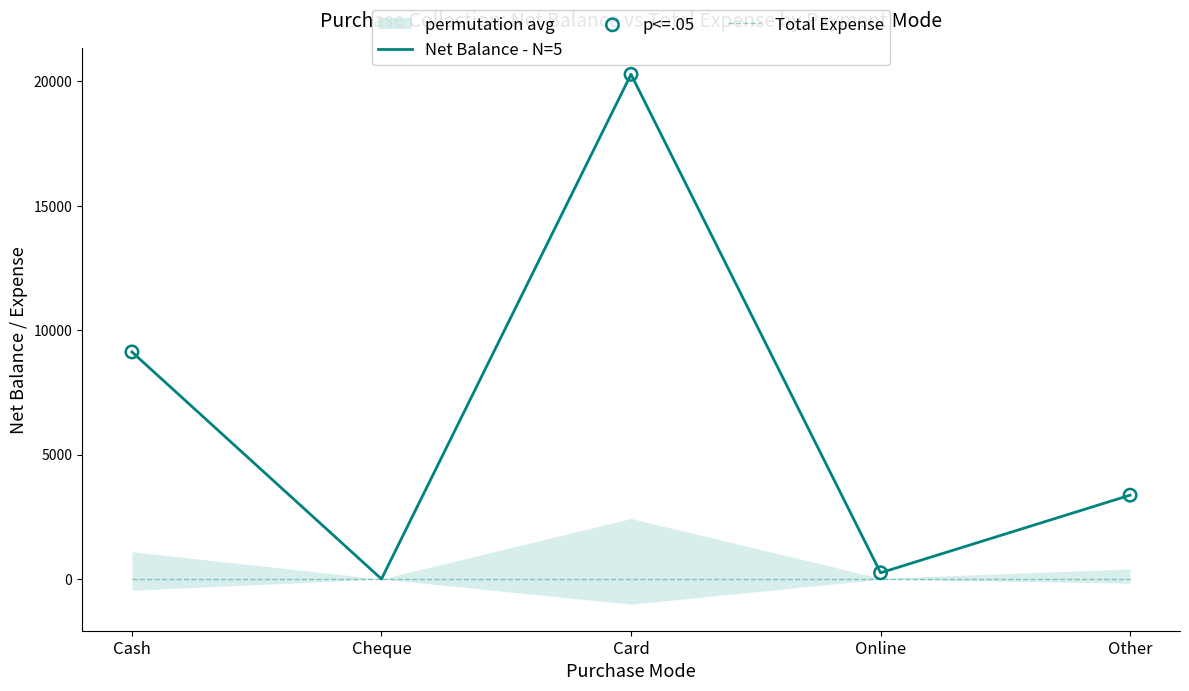

At which category is the sum across all series the highest?

Card